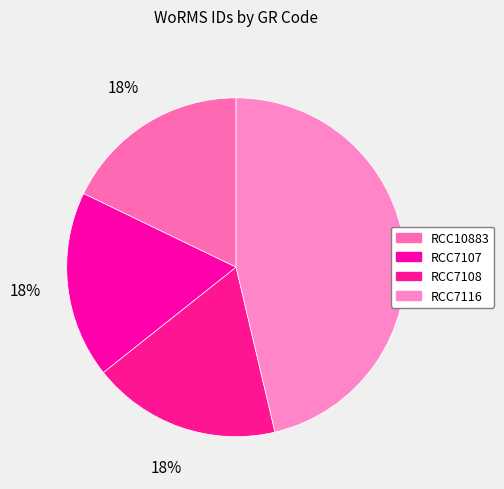

To the nearest percent, what is the combined percentage of RCC7108 and RCC7107?

36%